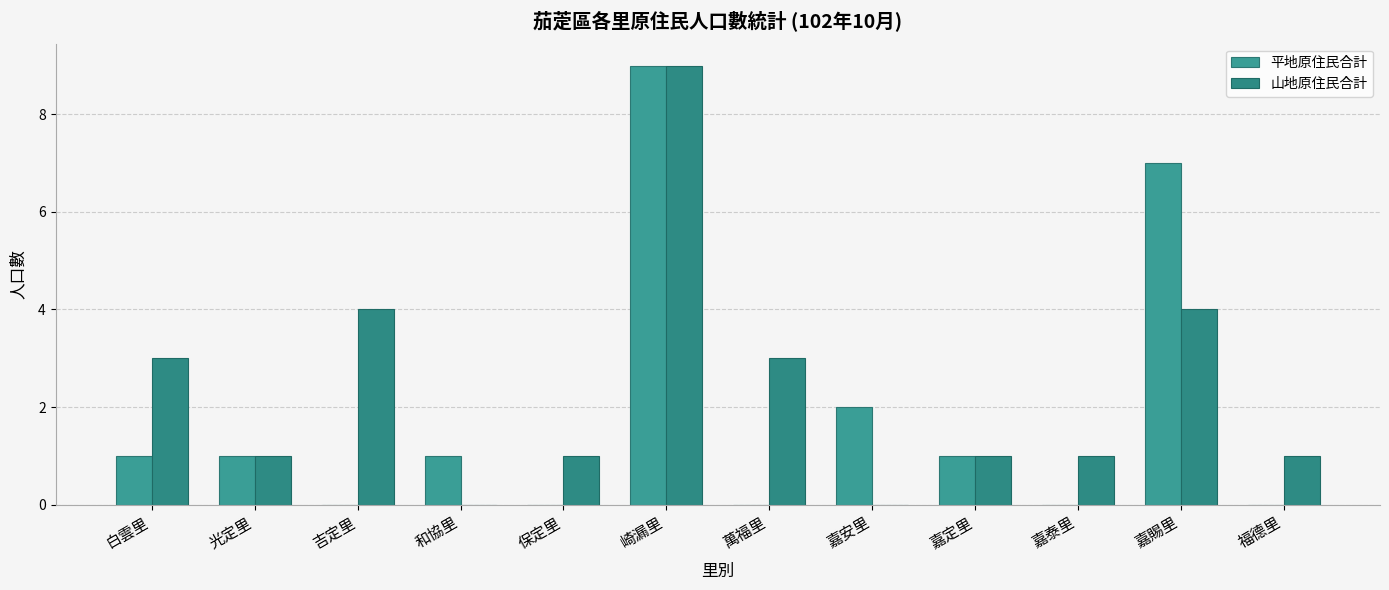

Reading left to right, list all the values displayed in this chart.

平地原住民合計: 白雲里=1	光定里=1	吉定里=0	和協里=1	保定里=0	崎漏里=9	萬福里=0	嘉安里=2	嘉定里=1	嘉泰里=0	嘉賜里=7	福德里=0
山地原住民合計: 白雲里=3	光定里=1	吉定里=4	和協里=0	保定里=1	崎漏里=9	萬福里=3	嘉安里=0	嘉定里=1	嘉泰里=1	嘉賜里=4	福德里=1